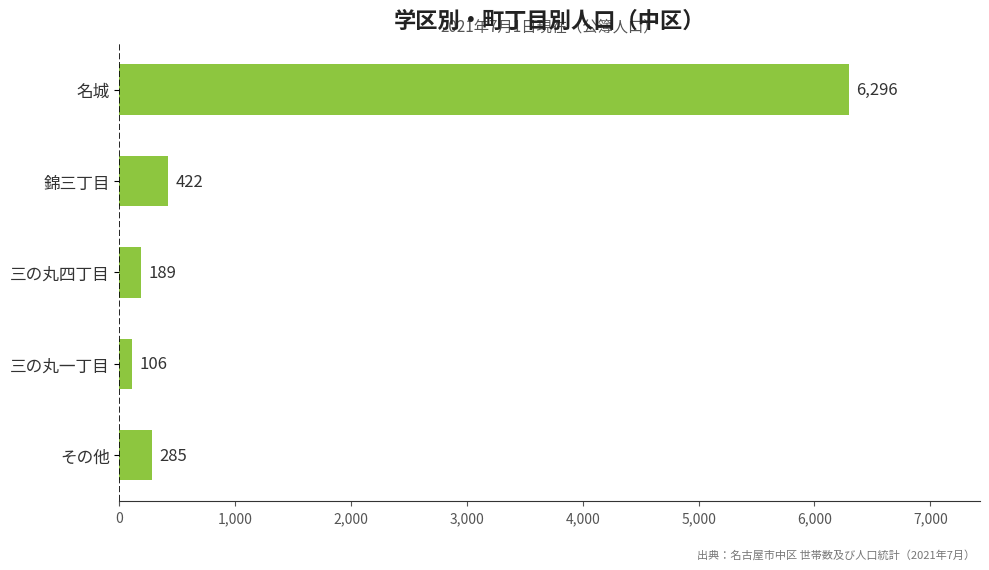

What is the average value?

1460